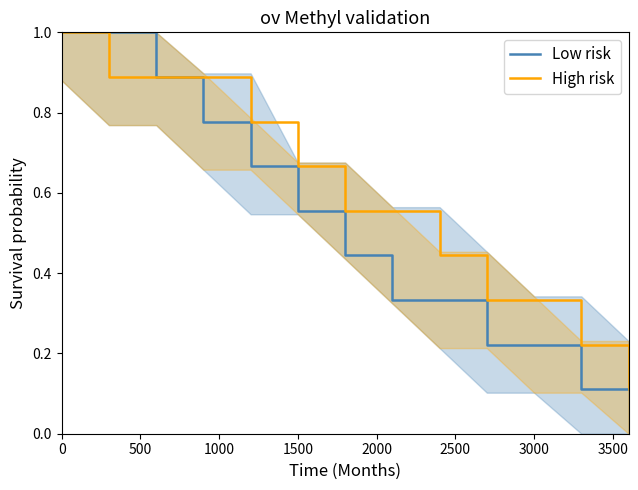

True or false: Low risk has a value of 1.5 at 0.

False